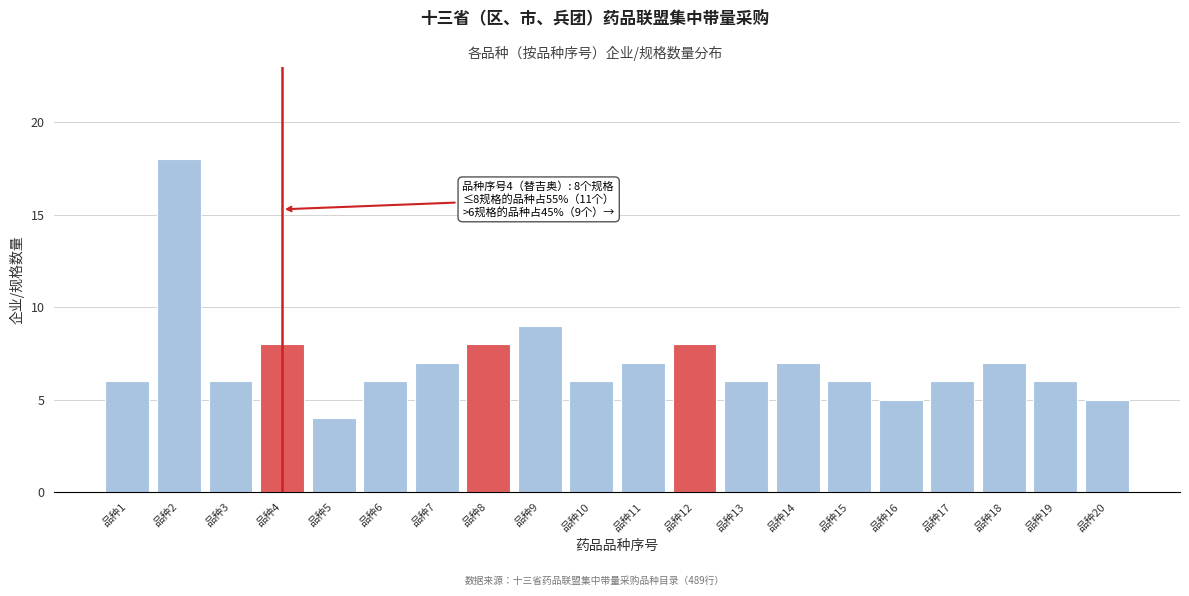

Reading left to right, extract all data points from this chart.

6	18	6	8	4	6	7	8	9	6	7	8	6	7	6	5	6	7	6	5